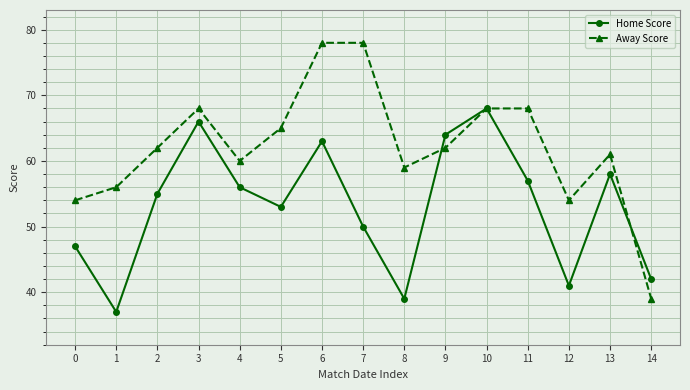

What is the average value of the Away Score series?

62